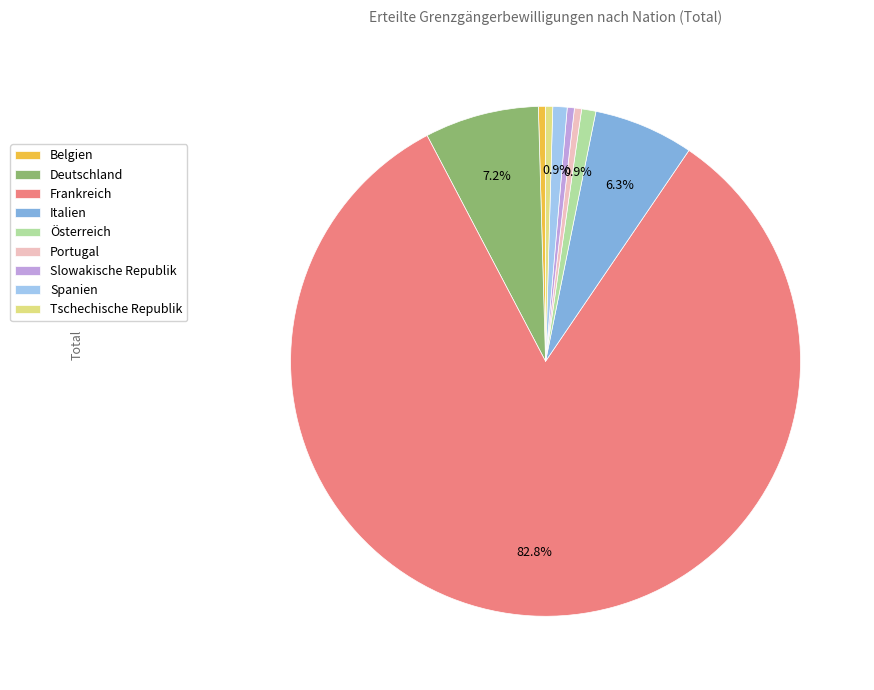

What is the largest slice in the pie chart?

Frankreich